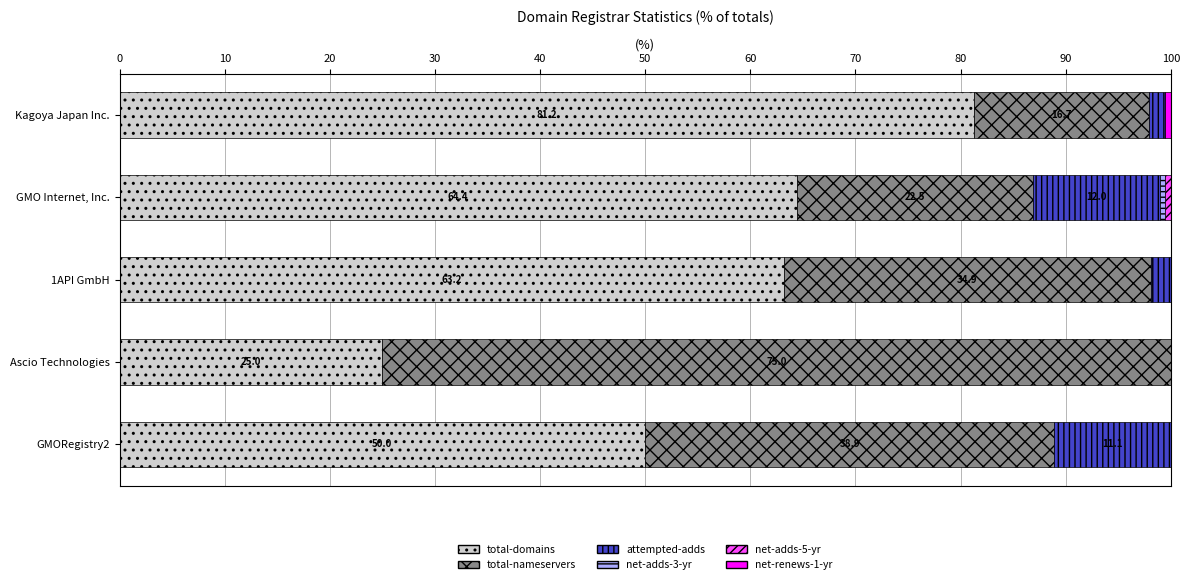

Which category has the highest value in the total-domains series?

Kagoya Japan Inc.